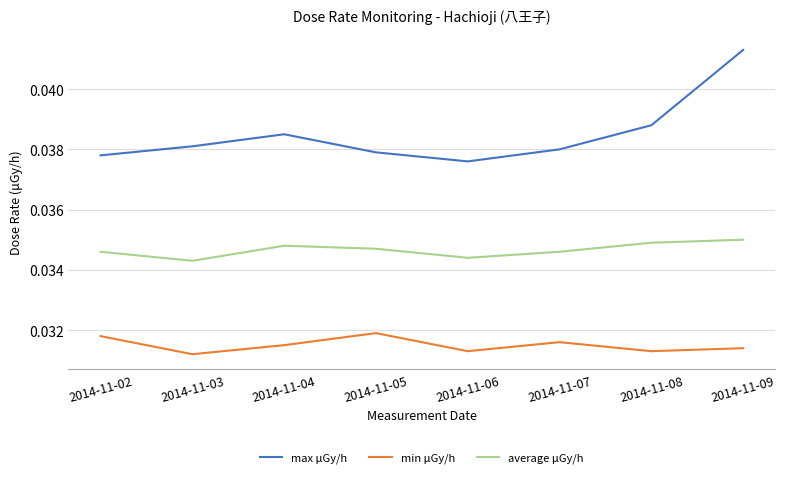

Is the value of average μGy/h at 2014-11-09 greater than the value of max μGy/h at 2014-11-08?

No